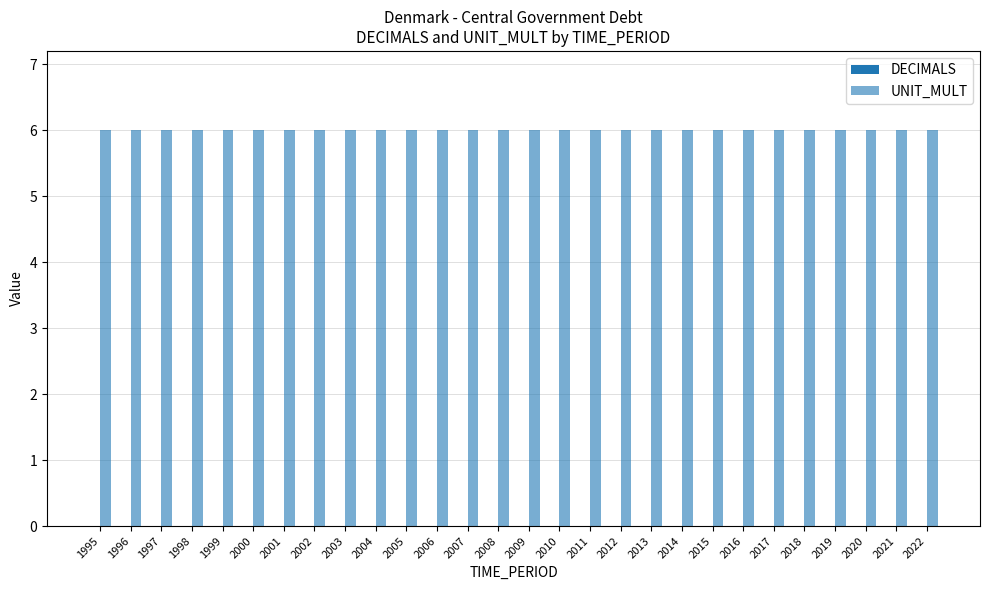

What is the total value across all series at 1998?

6